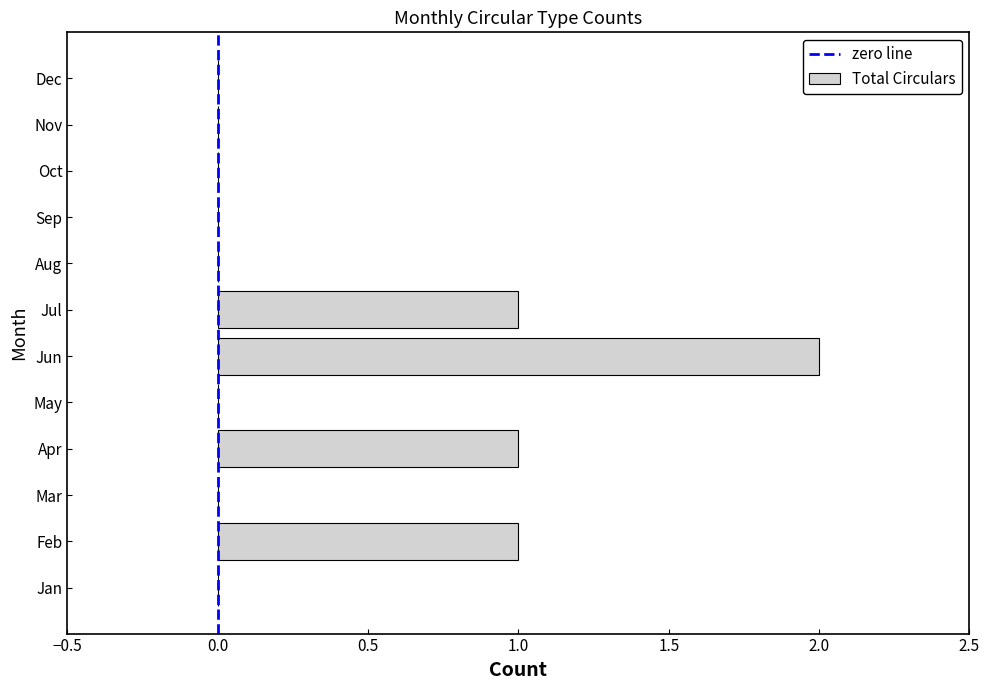

Reading bottom to top, extract all data points from this chart.

Jan=0	Feb=1	Mar=0	Apr=1	May=0	Jun=2	Jul=1	Aug=0	Sep=0	Oct=0	Nov=0	Dec=0